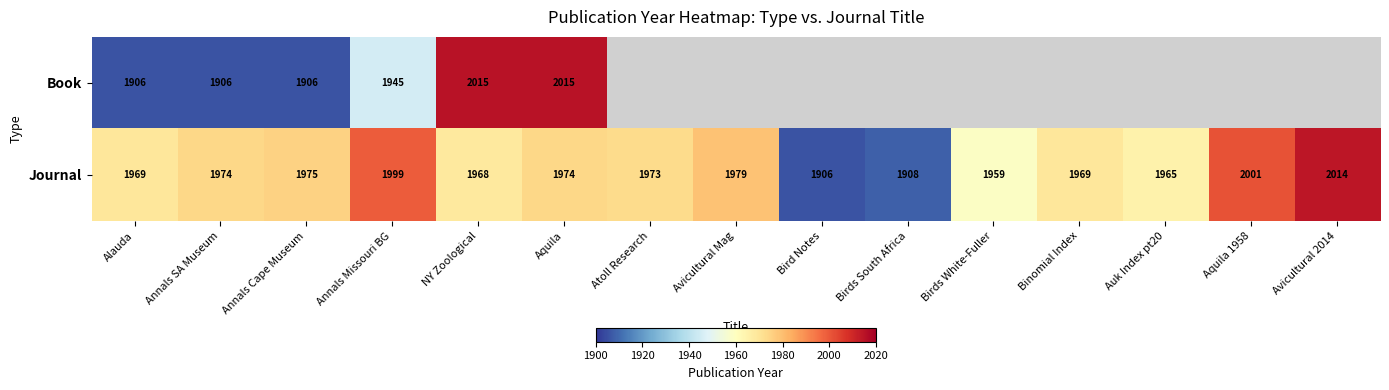

What is the difference between the maximum and second lowest values in the Journal series?

106